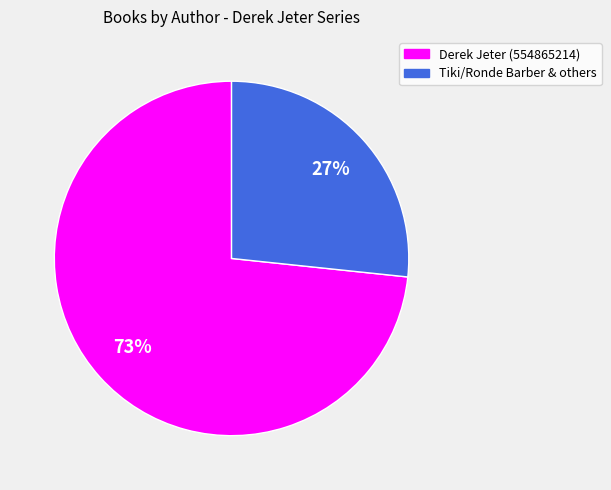

Is it true that Derek Jeter (554865214) is 73% of the pie?

True